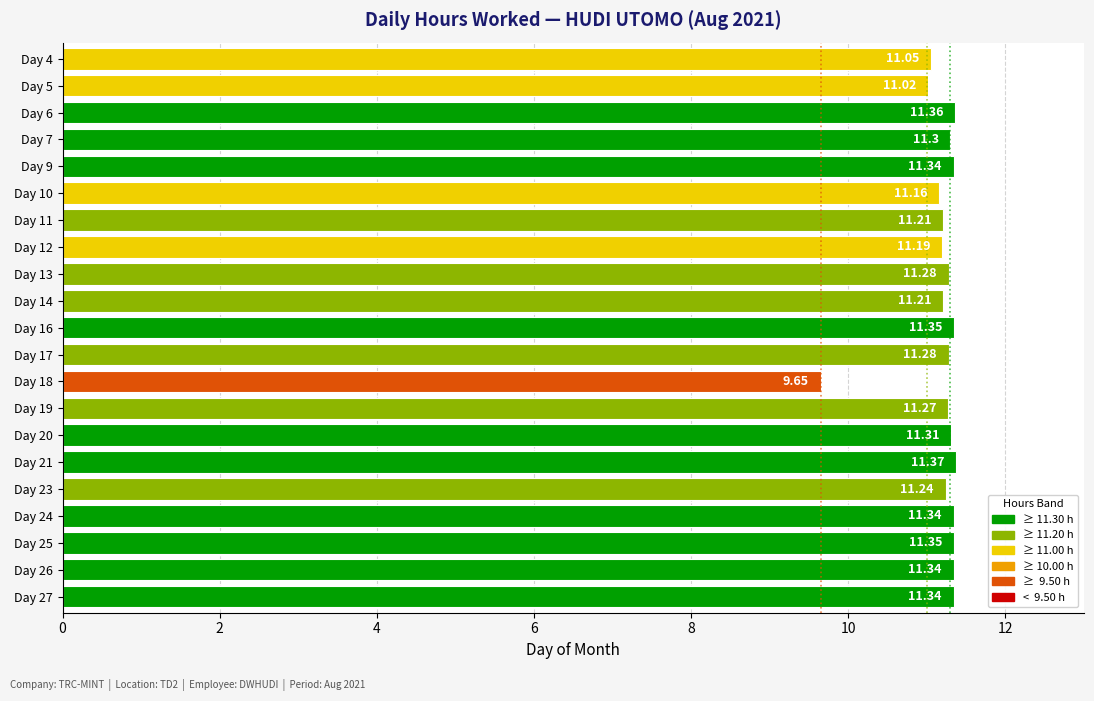

What is the sum of all values?

235.0